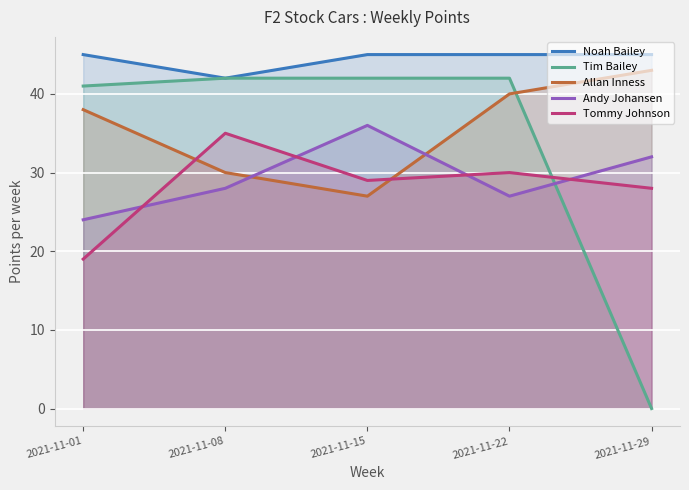

Reading right to left, list all the values displayed in this chart.

Noah Bailey: 45	45	45	42	45
Tim Bailey: 0	42	42	42	41
Allan Inness: 43	40	27	30	38
Andy Johansen: 32	27	36	28	24
Tommy Johnson: 28	30	29	35	19